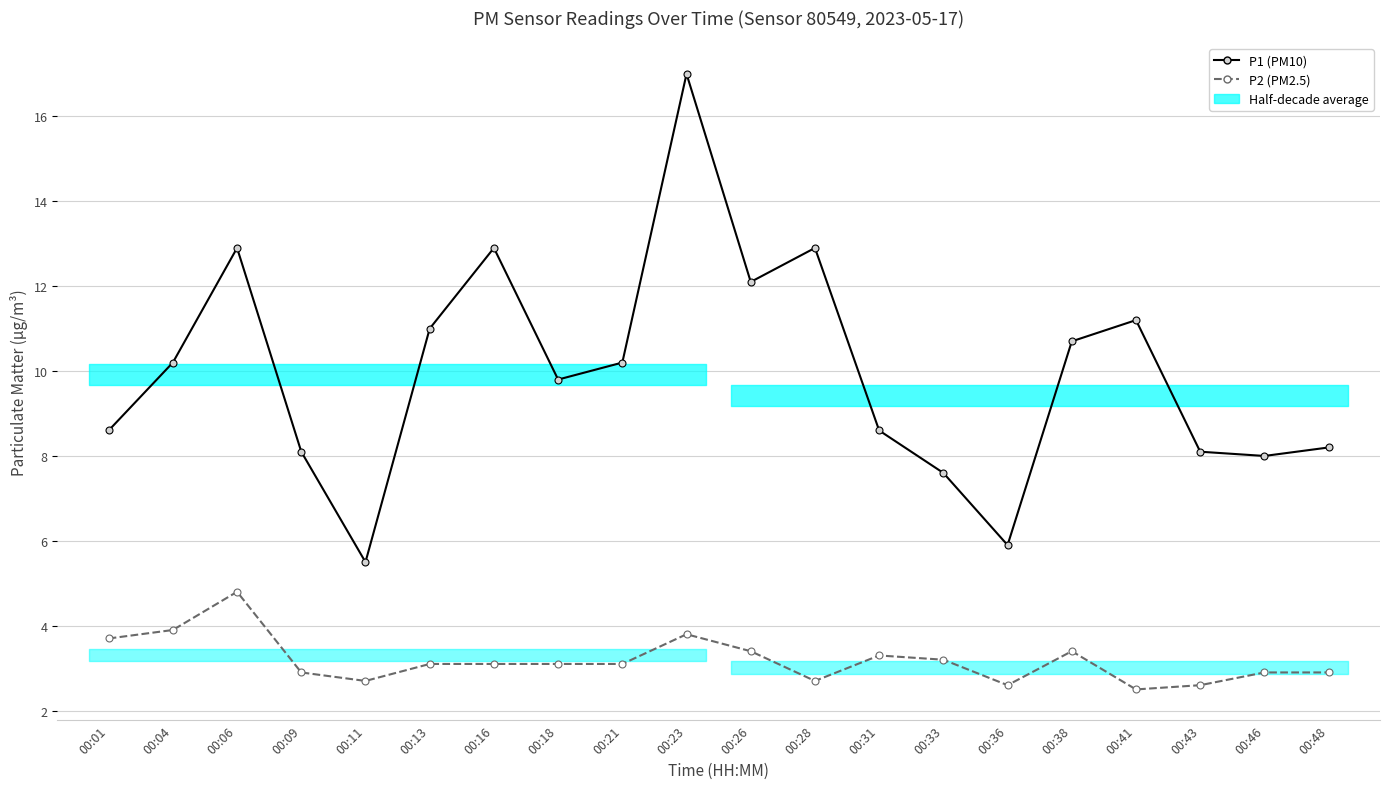

What is the average value of the P2 (PM2.5) series?

3.2